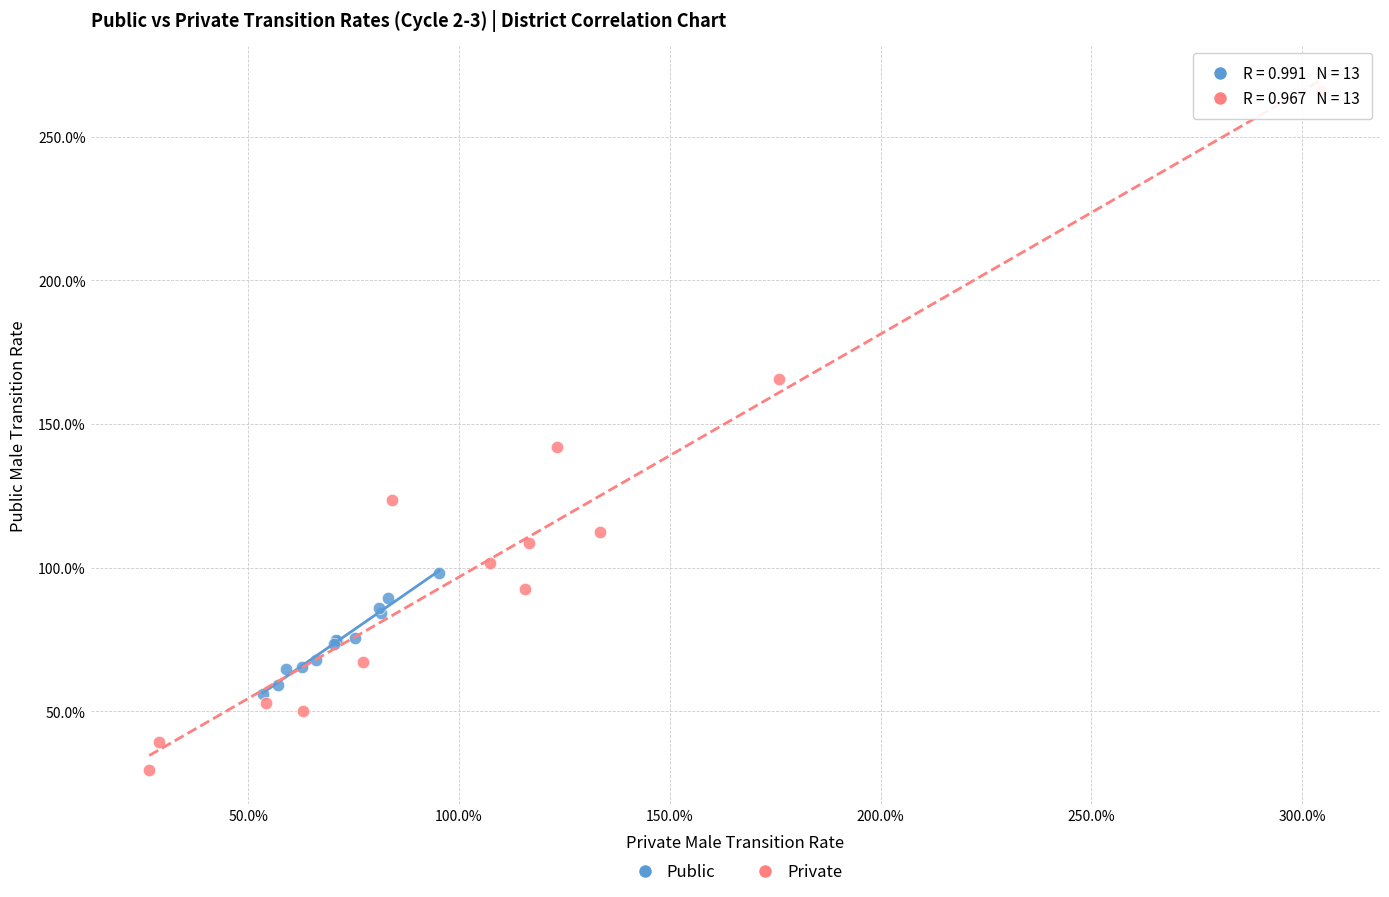

What are all the series names shown in the legend?

Public, Private